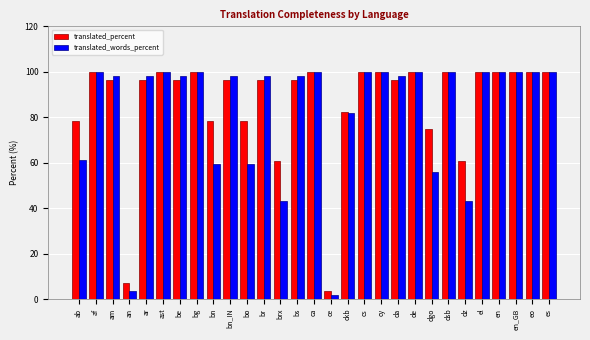

The value of translated_percent at eo is 62.1. True or false?

False